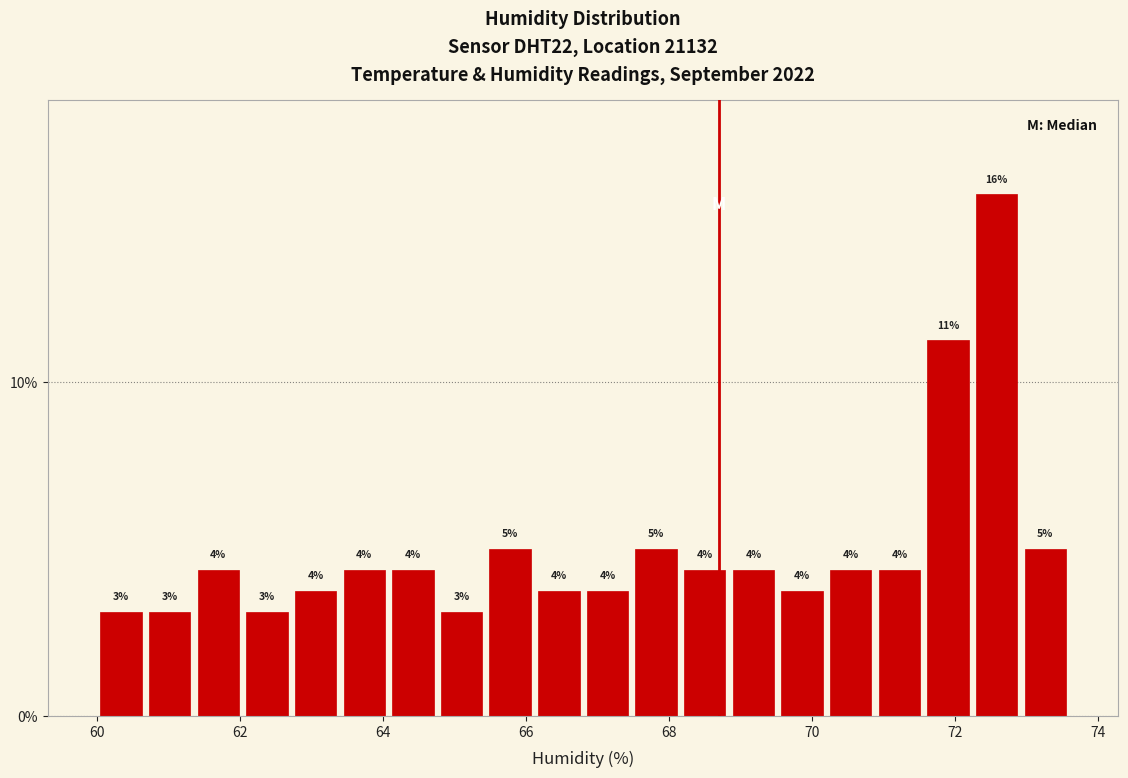

Read against the x-axis, roughly where is the centre of the tallest bar?

72.6